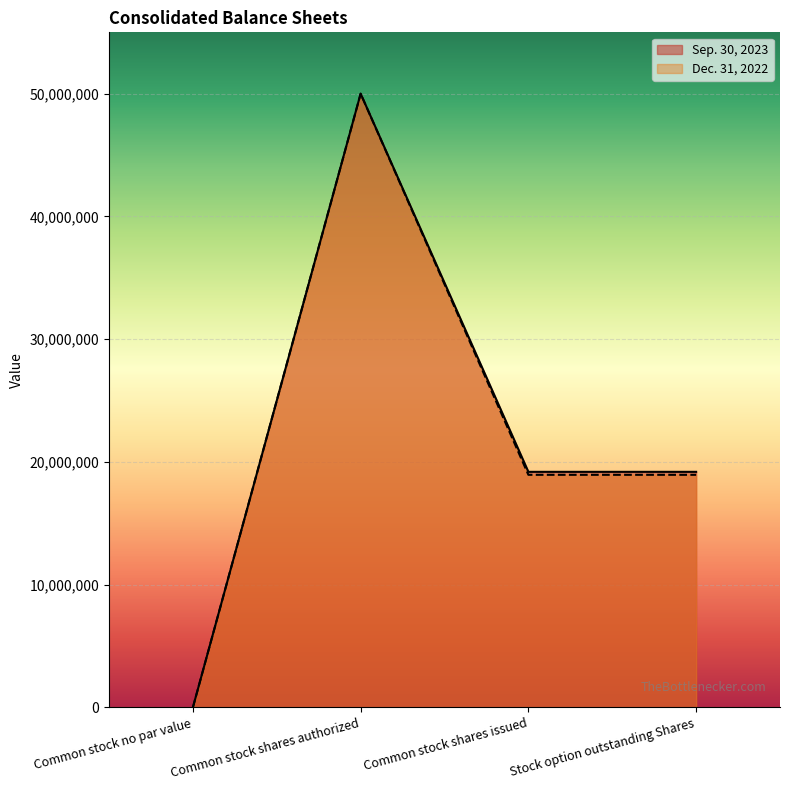

True or false: Sep. 30, 2023 and Dec. 31, 2022 intersect in this chart.

False